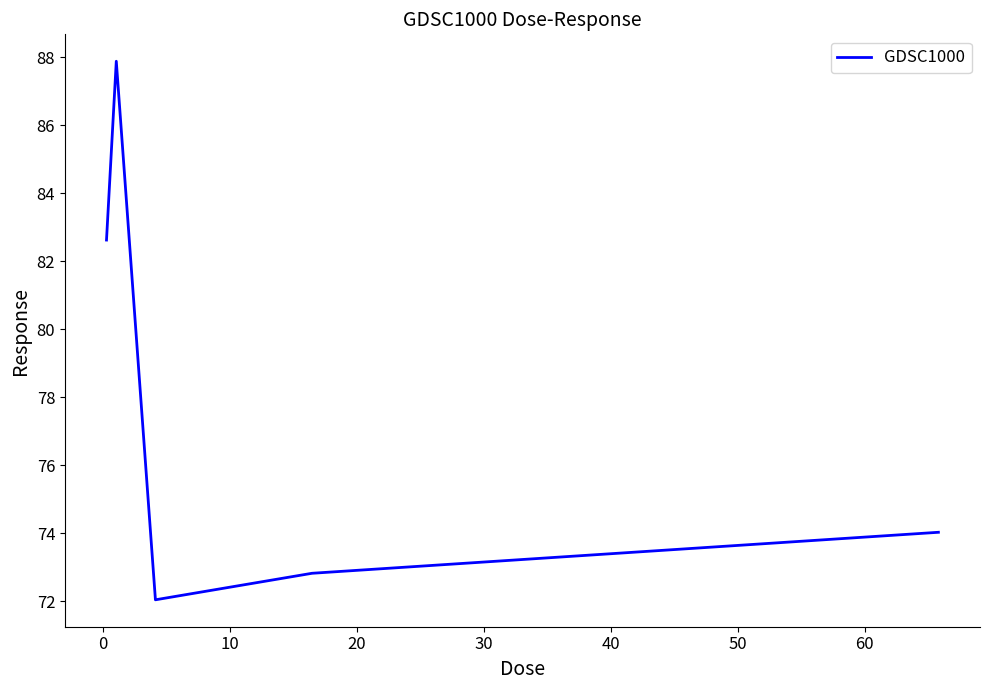

What is the sum of all values?

389.4